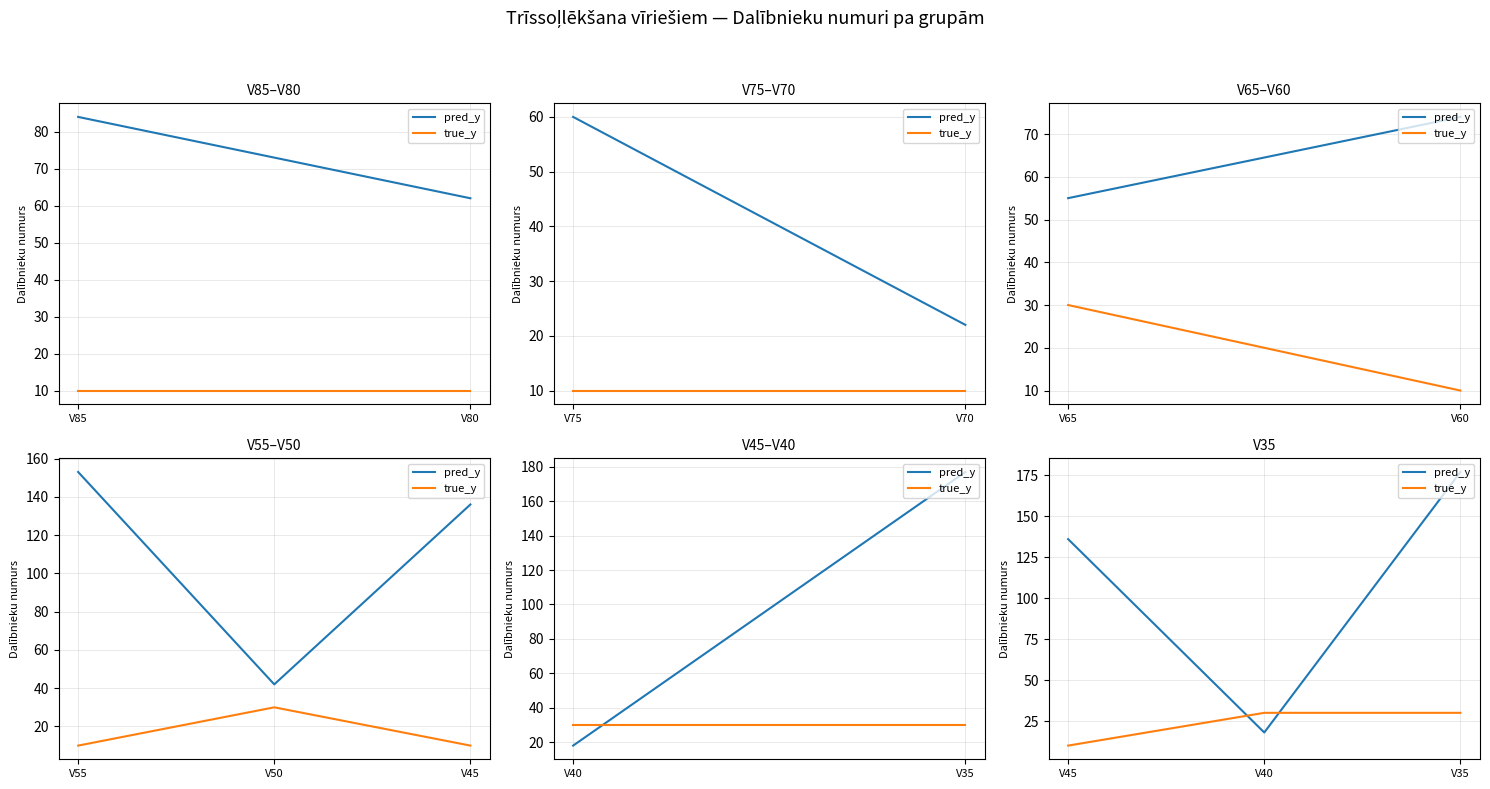

Rank the series by their average value, from highest to lowest.

pred_y, true_y